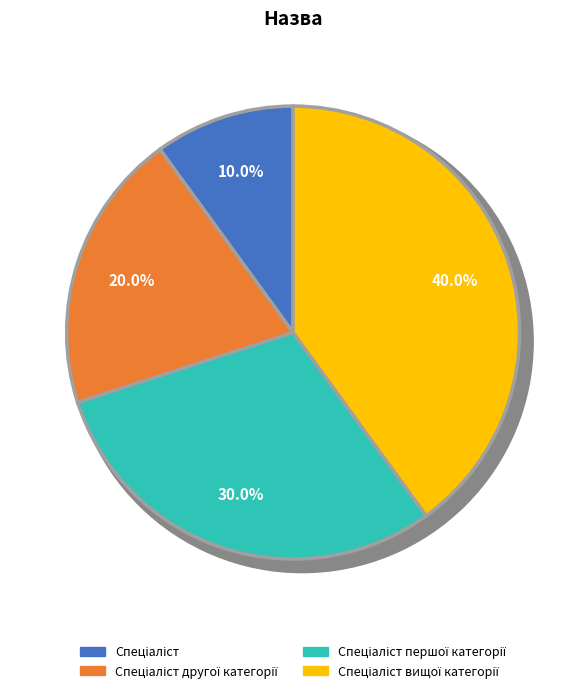

Which has a higher value, Спеціаліст другої категорії or Спеціаліст першої категорії?

Спеціаліст першої категорії